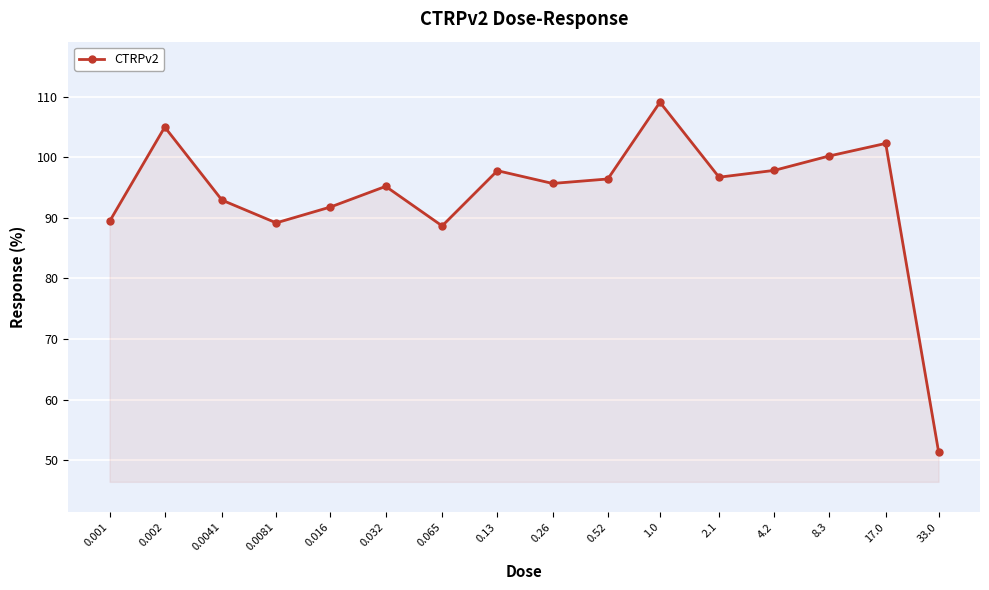

What is the sum of all values?

1499.7